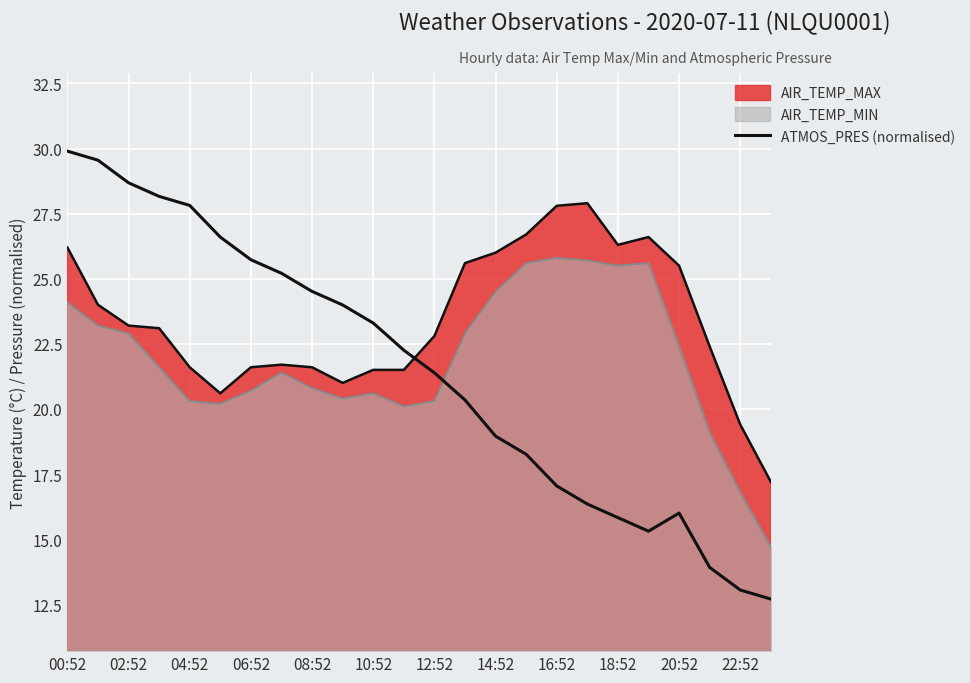

How many lines are shown in the chart?

3